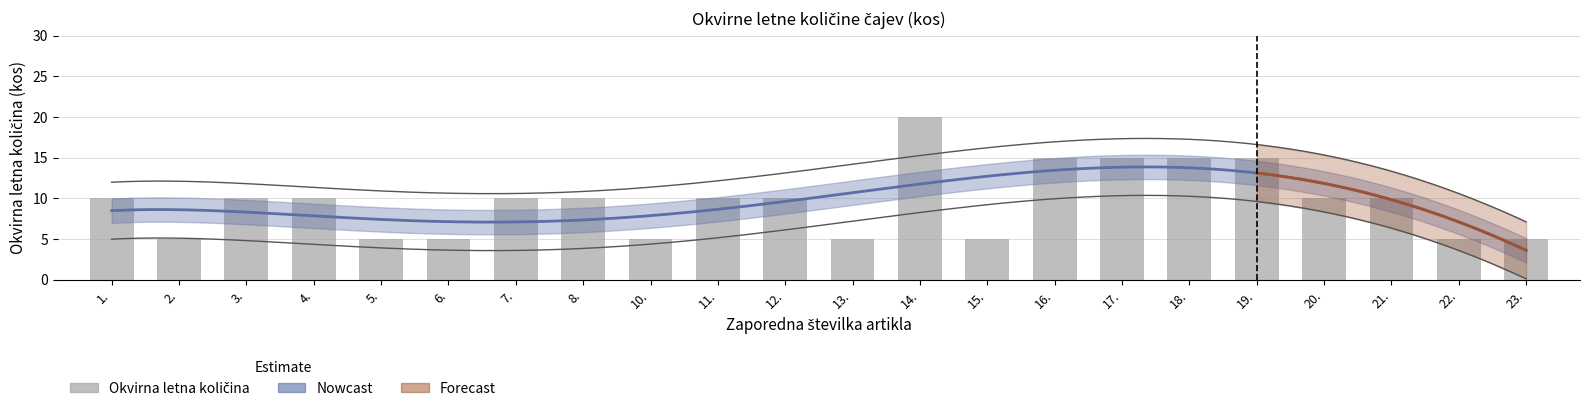

Count the values in the range 5 to 10.

17